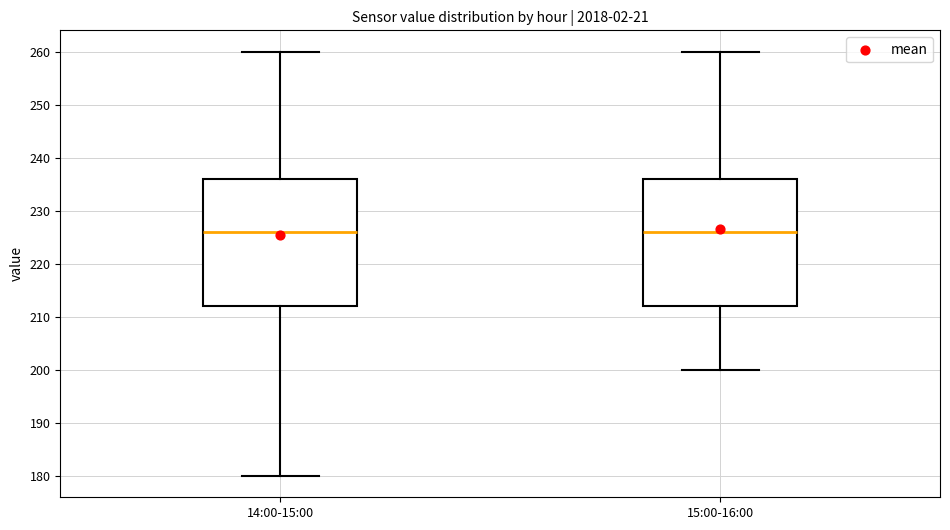

Reading left to right, transcribe this box plot: for each box, give where its median line is, the range the box spans, and where its two whiskers end, as read against the y-axis. The values are not printed on the chart, so give them approximately, as read against the axis.

14:00-15:00: median 226, box 212 to 236, whiskers 180 to 260
15:00-16:00: median 226, box 212 to 236, whiskers 200 to 260